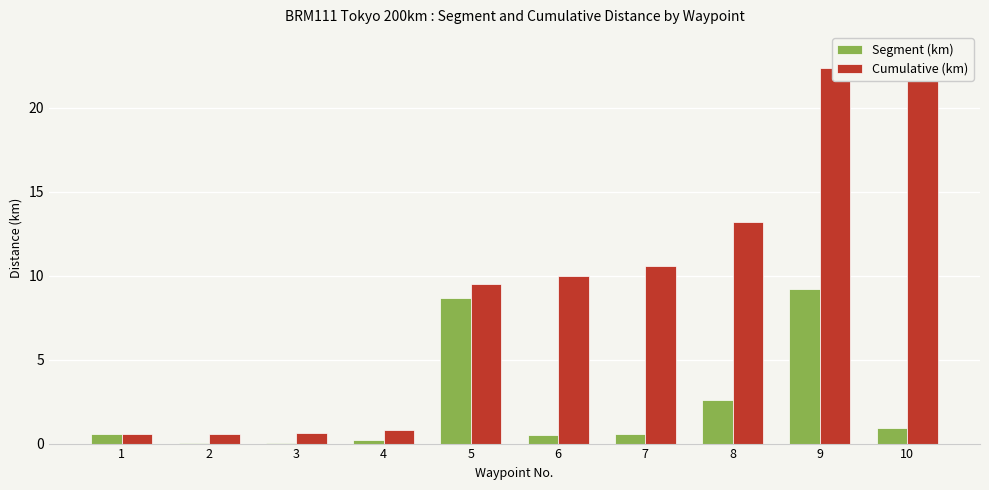

Rank the categories by Cumulative (km) value from lowest to highest.

1, 2, 3, 4, 5, 6, 7, 8, 9, 10